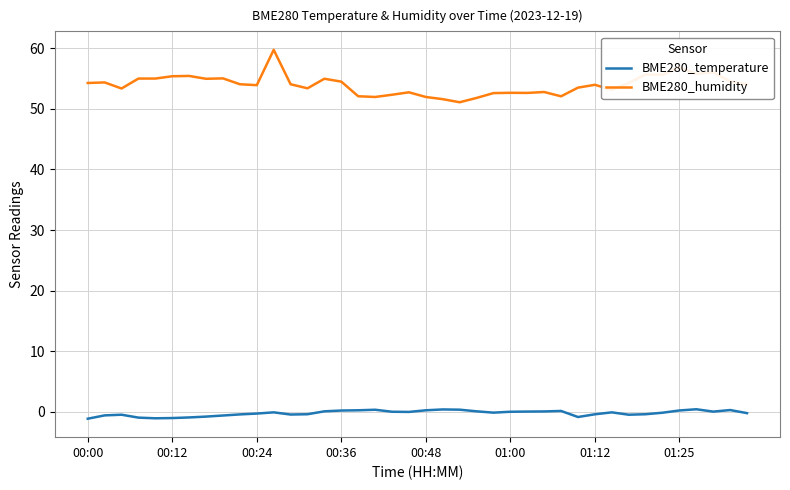

What are all the series names shown in the legend?

BME280_temperature, BME280_humidity